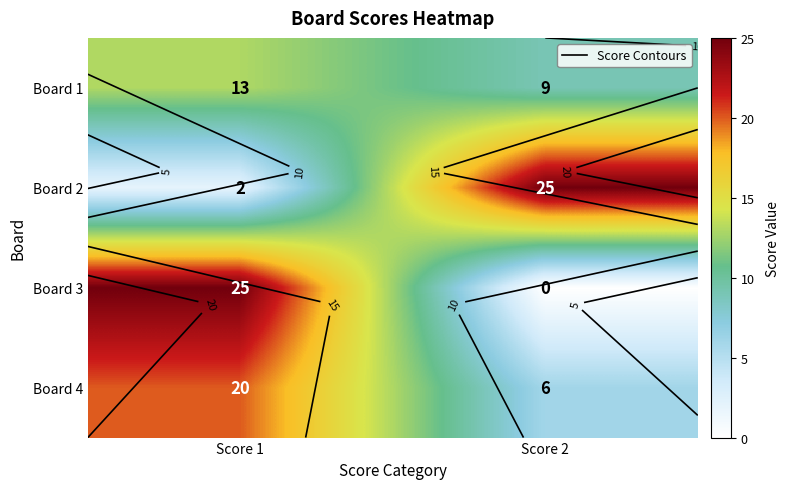

How many positive values does the Board 3 series have?

1